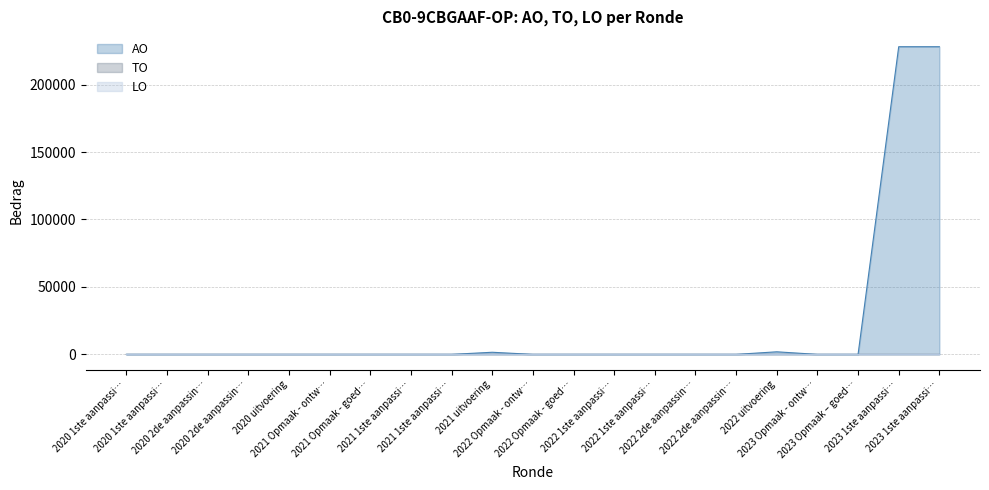

Reading left to right, list all the values displayed in this chart.

AO: 2020 1ste aanpassing – ontwerp=0	2020 1ste aanpassing - goedgekeurd=0	2020 2de aanpassing - ontwerp=0	2020 2de aanpassing - goedgekeurd=0	2020 uitvoering=0	2021 Opmaak - ontwerp=0	2021 Opmaak - goedgekeurd=0	2021 1ste aanpassing – ontwerp=0	2021 1ste aanpassing - goedgekeurd=0	2021 uitvoering=1564	2022 Opmaak - ontwerp=0	2022 Opmaak - goedgekeurd=0	2022 1ste aanpassing – ontwerp=0	2022 1ste aanpassing – goedgekeurd=0	2022 2de aanpassing – ontwerp=0	2022 2de aanpassing – goedgekeurd=0	2022 uitvoering=1903	2023 Opmaak - ontwerp=0	2023 Opmaak – goedgekeurd=0	2023 1ste aanpassing – ontwerp=228065	2023 1ste aanpassing – goedgekeurd=228065
TO: 2020 1ste aanpassing – ontwerp=0	2020 1ste aanpassing - goedgekeurd=0	2020 2de aanpassing - ontwerp=0	2020 2de aanpassing - goedgekeurd=0	2020 uitvoering=0	2021 Opmaak - ontwerp=0	2021 Opmaak - goedgekeurd=0	2021 1ste aanpassing – ontwerp=0	2021 1ste aanpassing - goedgekeurd=0	2021 uitvoering=0	2022 Opmaak - ontwerp=0	2022 Opmaak - goedgekeurd=0	2022 1ste aanpassing – ontwerp=0	2022 1ste aanpassing – goedgekeurd=0	2022 2de aanpassing – ontwerp=0	2022 2de aanpassing – goedgekeurd=0	2022 uitvoering=0	2023 Opmaak - ontwerp=0	2023 Opmaak – goedgekeurd=0	2023 1ste aanpassing – ontwerp=0	2023 1ste aanpassing – goedgekeurd=0
LO: 2020 1ste aanpassing – ontwerp=0	2020 1ste aanpassing - goedgekeurd=0	2020 2de aanpassing - ontwerp=0	2020 2de aanpassing - goedgekeurd=0	2020 uitvoering=0	2021 Opmaak - ontwerp=0	2021 Opmaak - goedgekeurd=0	2021 1ste aanpassing – ontwerp=0	2021 1ste aanpassing - goedgekeurd=0	2021 uitvoering=0	2022 Opmaak - ontwerp=0	2022 Opmaak - goedgekeurd=0	2022 1ste aanpassing – ontwerp=0	2022 1ste aanpassing – goedgekeurd=0	2022 2de aanpassing – ontwerp=0	2022 2de aanpassing – goedgekeurd=0	2022 uitvoering=0	2023 Opmaak - ontwerp=0	2023 Opmaak – goedgekeurd=0	2023 1ste aanpassing – ontwerp=0	2023 1ste aanpassing – goedgekeurd=0